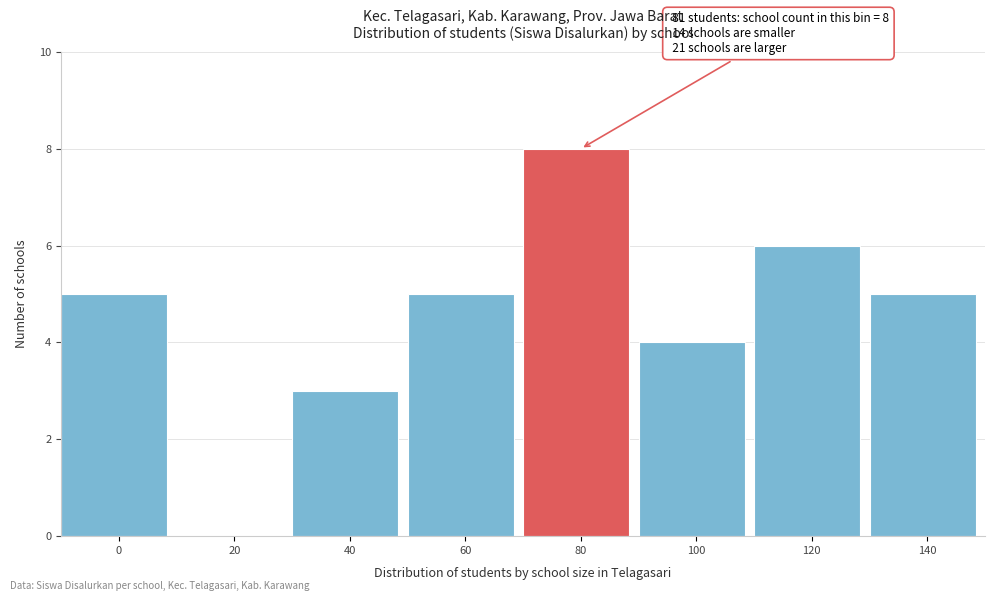

Reading left to right, list all the values displayed in this chart.

0=5	20=0	40=3	60=5	80=8	100=4	120=6	140=5